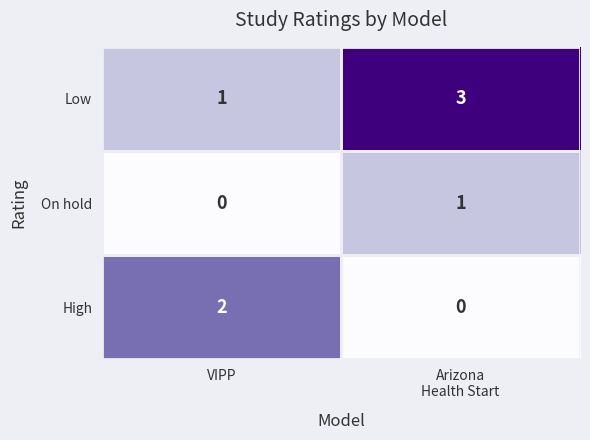

Where is Low nearest to the value 2?

VIPP